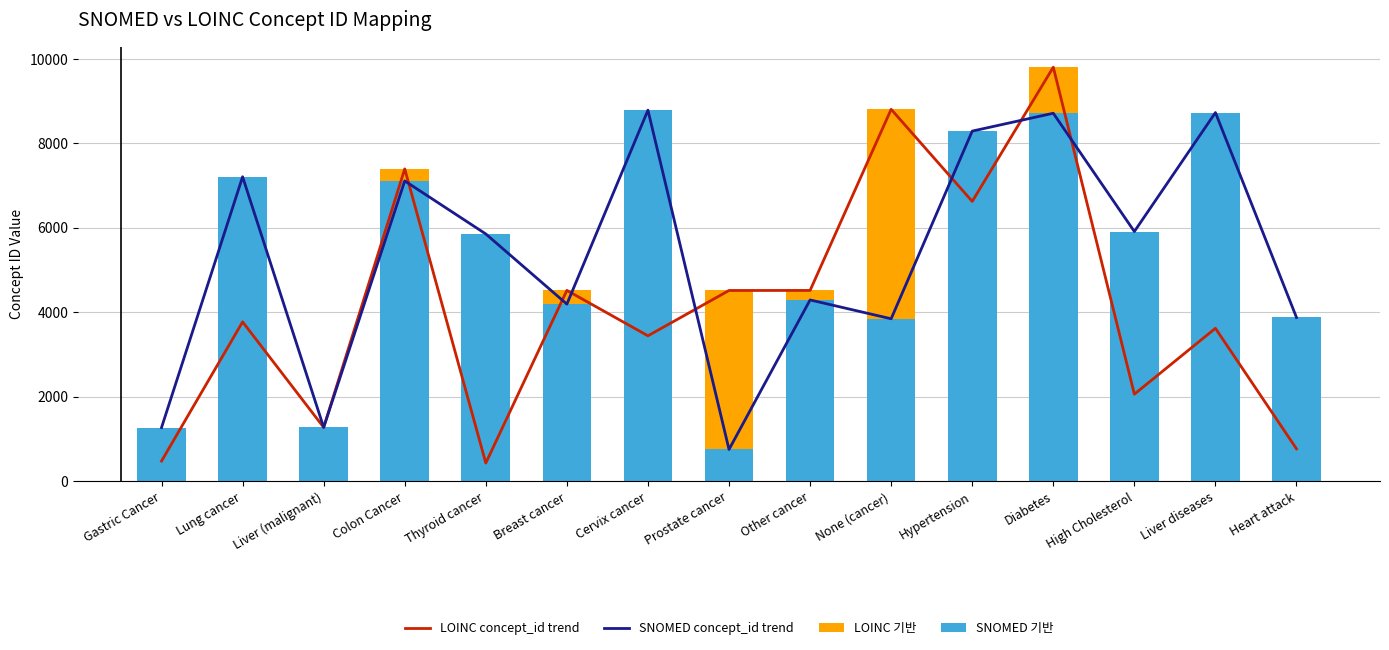

True or false: LOINC 기반 has a value of -2932 at High Cholesterol.

False